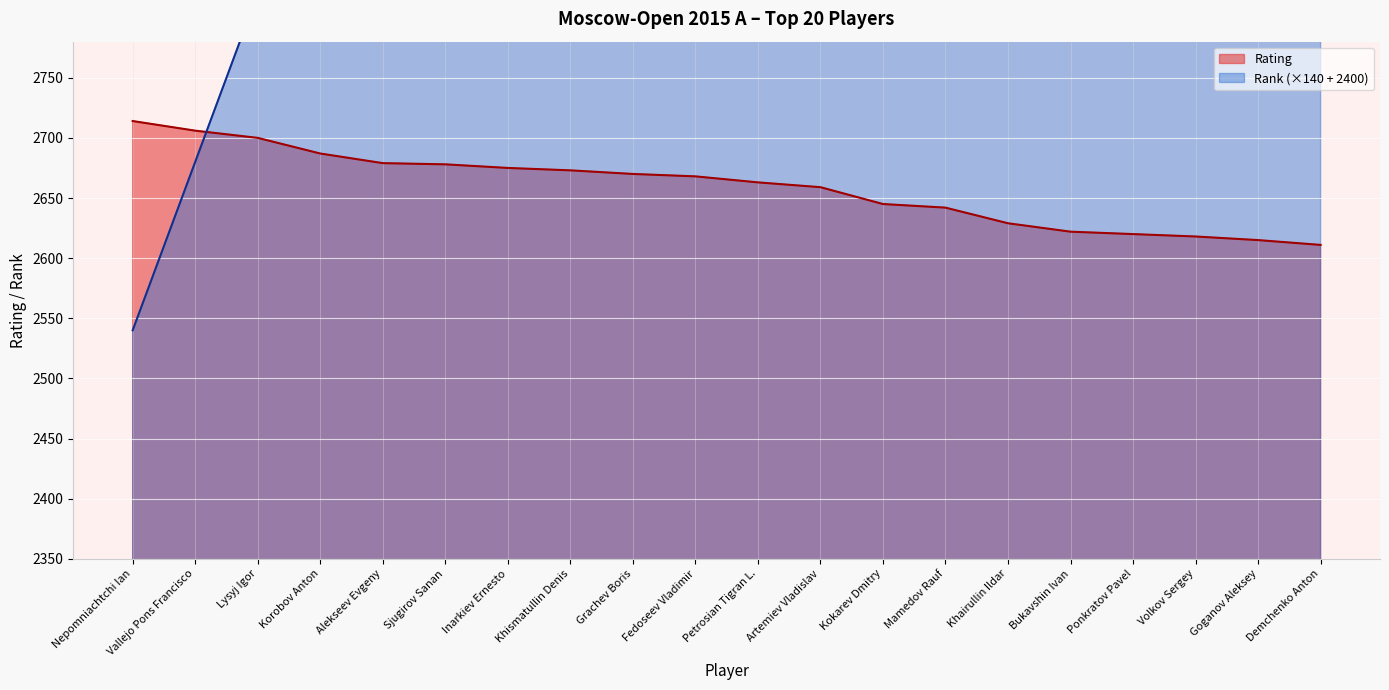

Reading left to right, transcribe all the data shown in this chart.

Rating: Nepomniachtchi Ian=2714	Vallejo Pons Francisco=2706	Lysyj Igor=2700	Korobov Anton=2687	Alekseev Evgeny=2679	Sjugirov Sanan=2678	Inarkiev Ernesto=2675	Khismatullin Denis=2673	Grachev Boris=2670	Fedoseev Vladimir=2668	Petrosian Tigran L.=2663	Artemiev Vladislav=2659	Kokarev Dmitry=2645	Mamedov Rauf=2642	Khairullin Ildar=2629	Bukavshin Ivan=2622	Ponkratov Pavel=2620	Volkov Sergey=2618	Goganov Aleksey=2615	Demchenko Anton=2611
Rank: Nepomniachtchi Ian=2540	Vallejo Pons Francisco=2680	Lysyj Igor=2820	Korobov Anton=2960	Alekseev Evgeny=3100	Sjugirov Sanan=3240	Inarkiev Ernesto=3380	Khismatullin Denis=3520	Grachev Boris=3660	Fedoseev Vladimir=3800	Petrosian Tigran L.=3940	Artemiev Vladislav=4080	Kokarev Dmitry=4220	Mamedov Rauf=4360	Khairullin Ildar=4500	Bukavshin Ivan=4640	Ponkratov Pavel=4780	Volkov Sergey=4920	Goganov Aleksey=5060	Demchenko Anton=5200